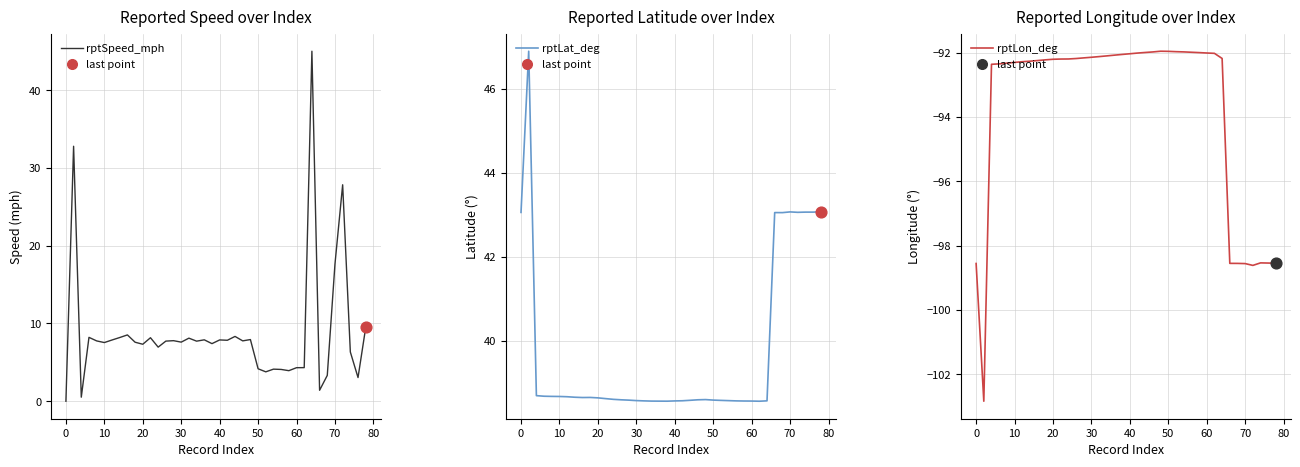

Is the value of rptLon_deg at 13 greater than the value of rptSpeed_mph at 10?

No